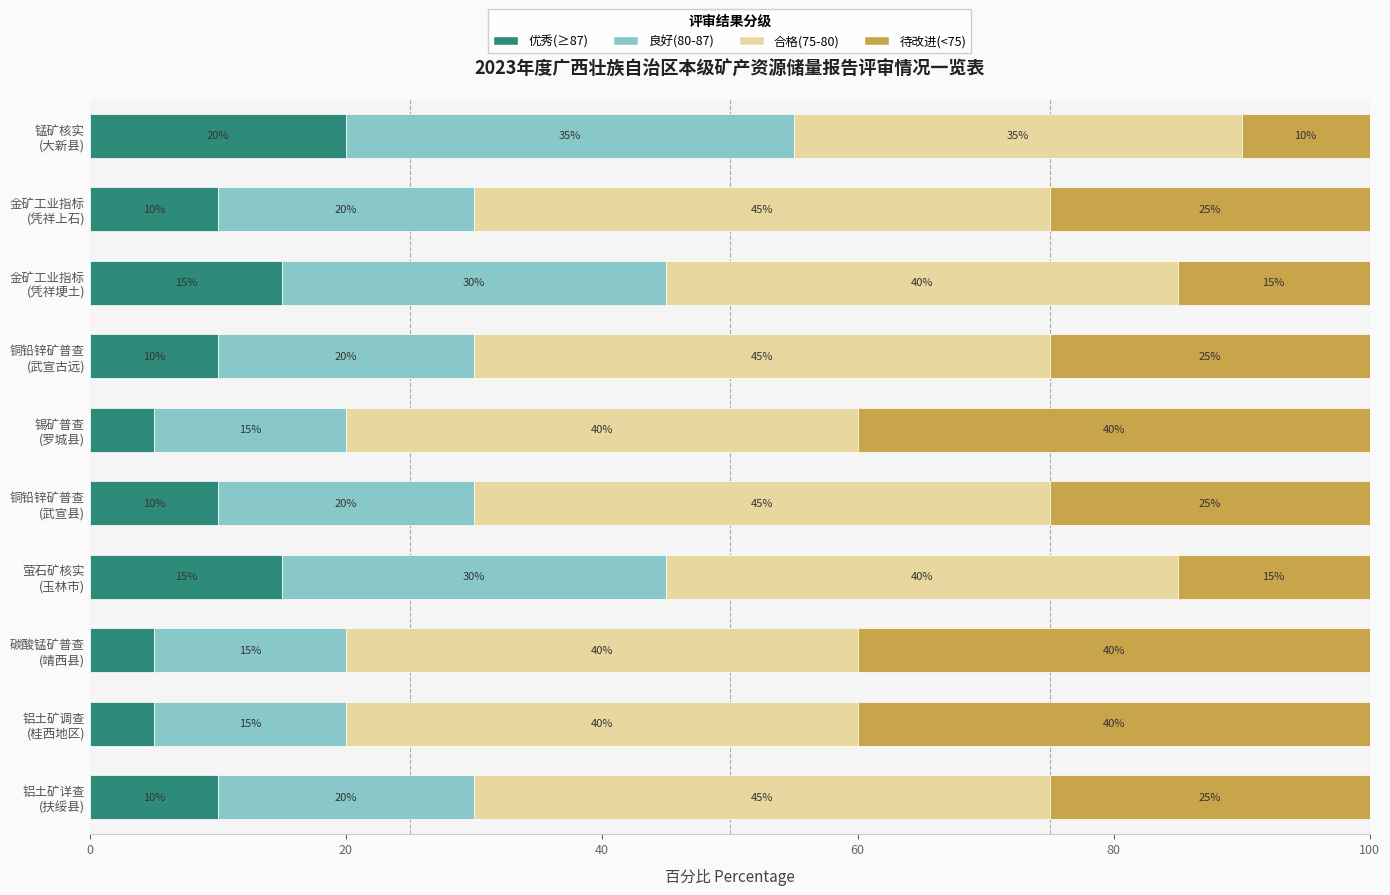

Count the 优秀(≥87) values in the range 5 to 15.

9